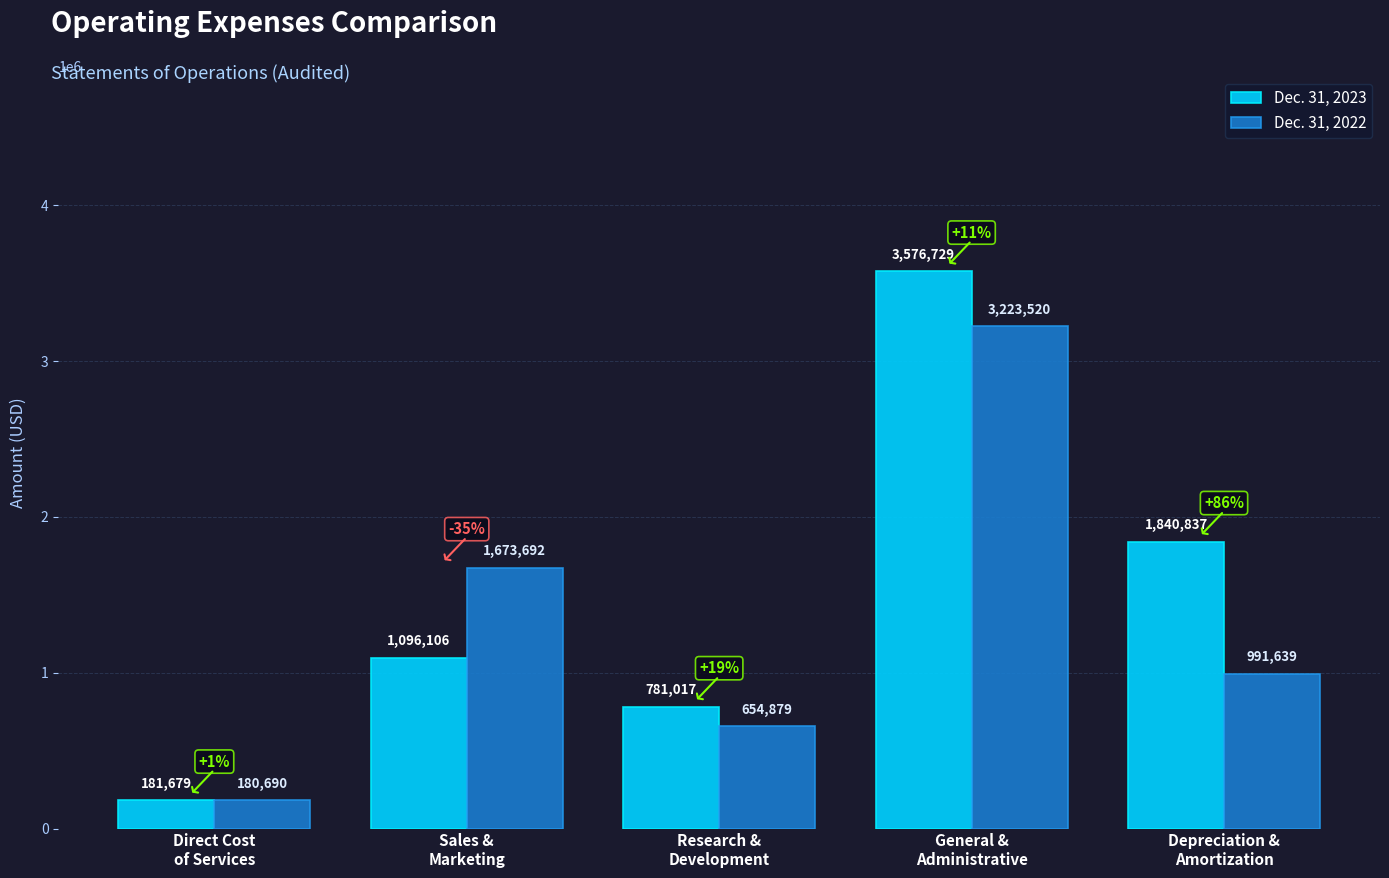

What is the sum of the Dec. 31, 2022 values at Sales &
Marketing and Direct Cost
of Services?

1854382